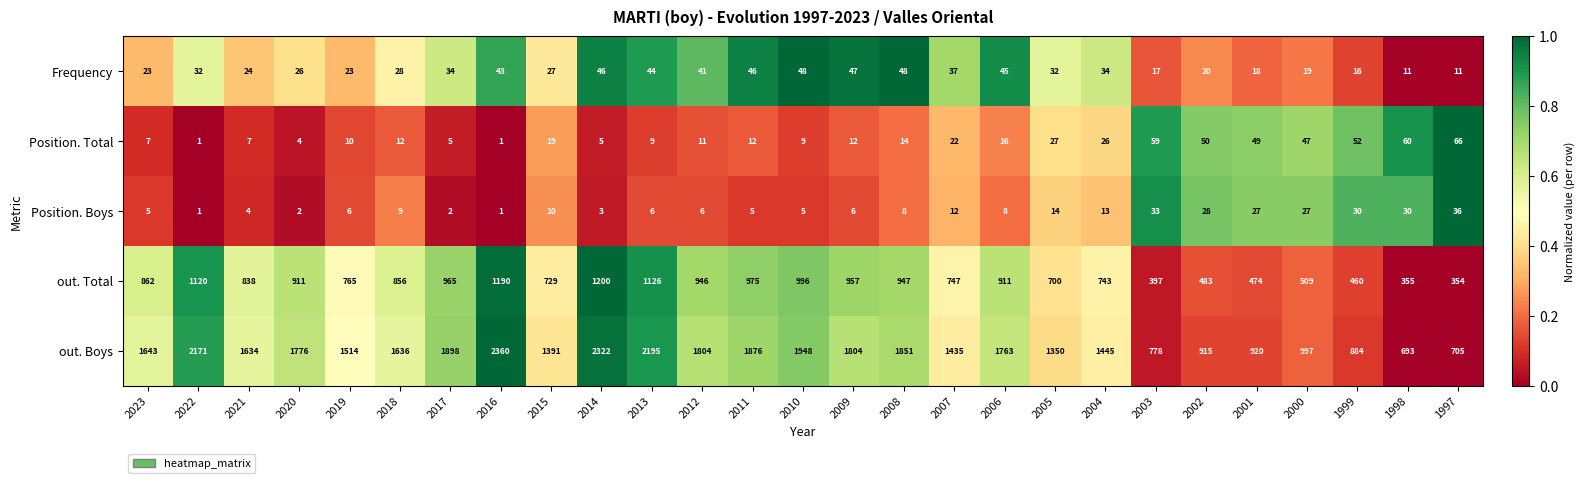

Count the number of categories in the chart.

27